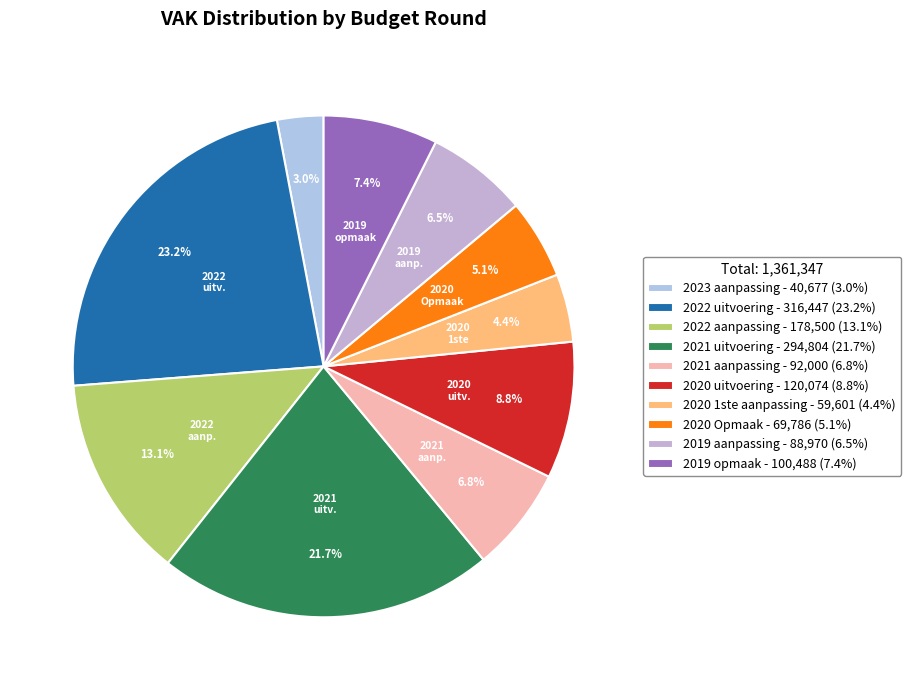

Which slice is the largest?

2022 uitvoering